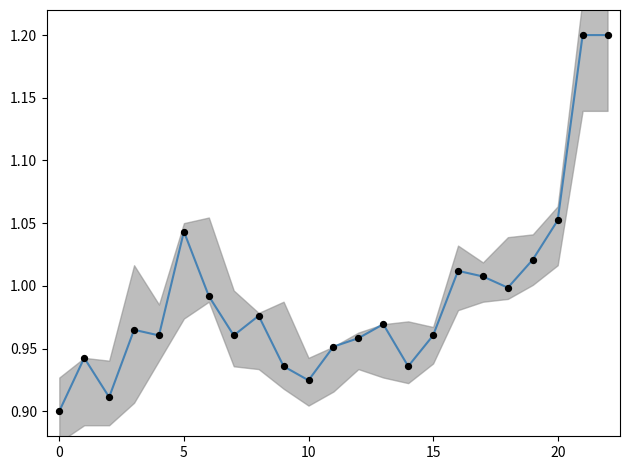

Which series contains the lowest Y value?

Close